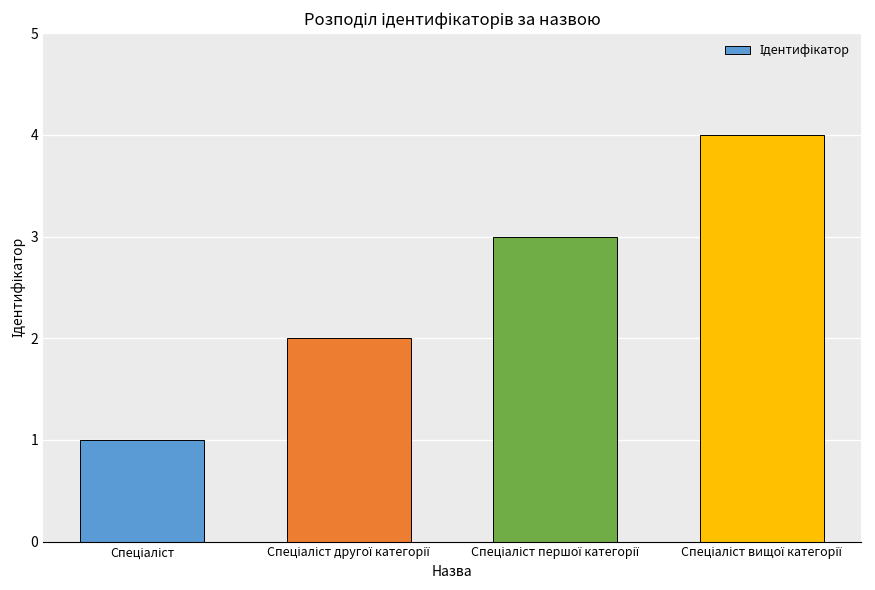

How many values are between 2 and 4?

3